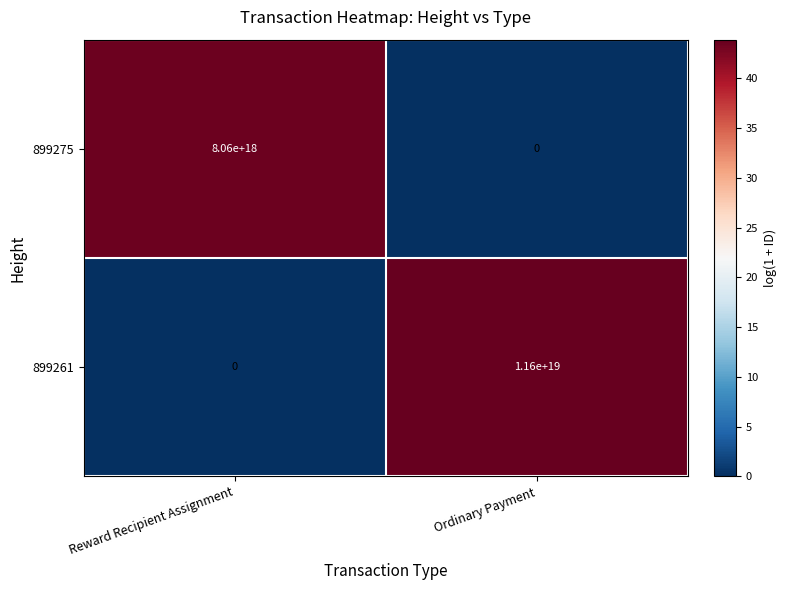

Which series has the widest spread of values?

899261